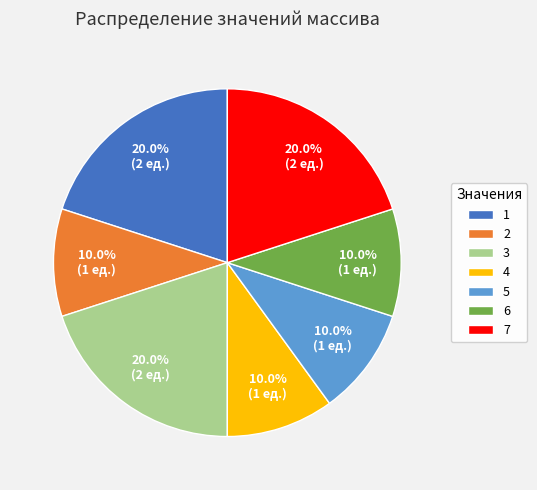

True or false: 7 accounts for 26% of the total.

False